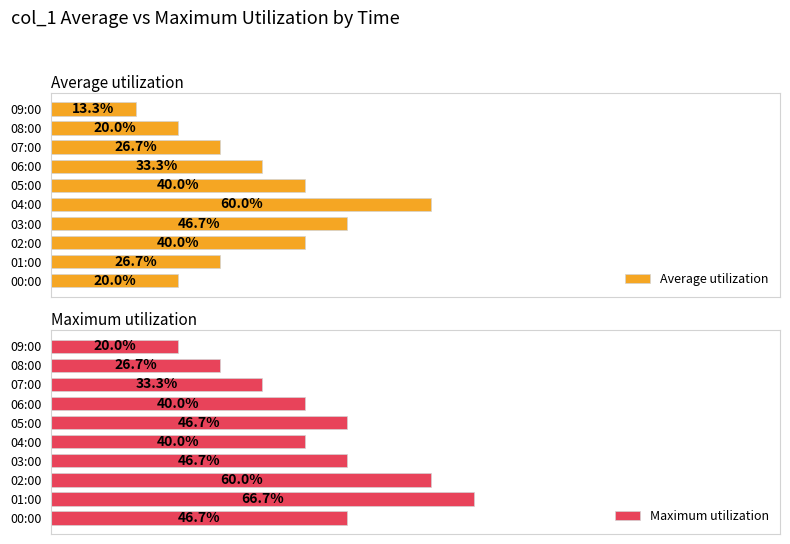

At which label is Average utilization closest to 36?

06:00